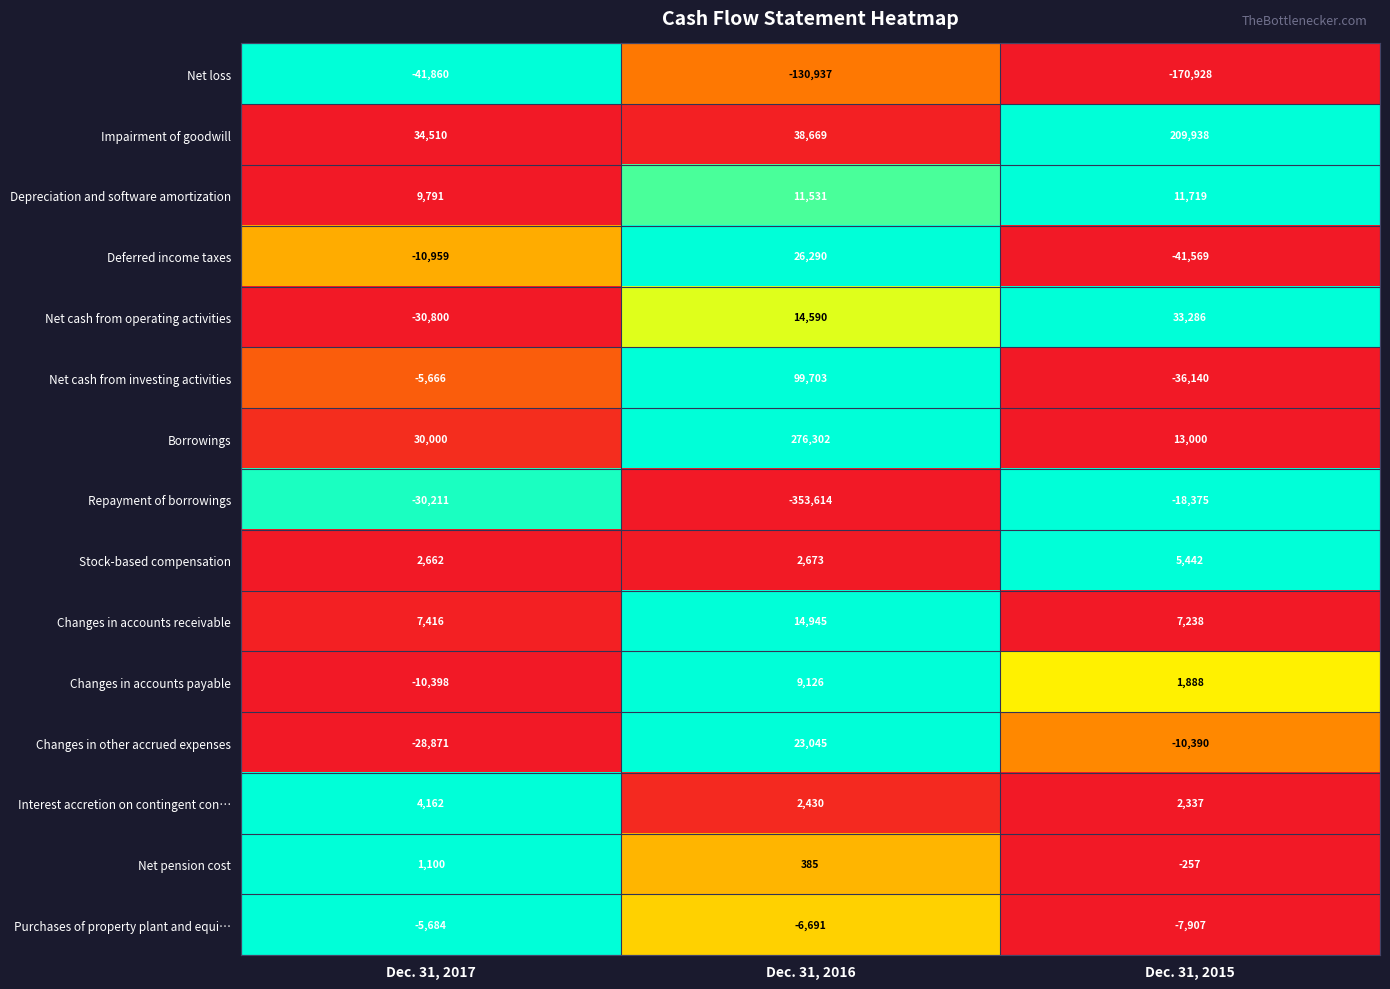

Which series changed the most between Dec. 31, 2016 and Dec. 31, 2015?

Repayment of borrowings